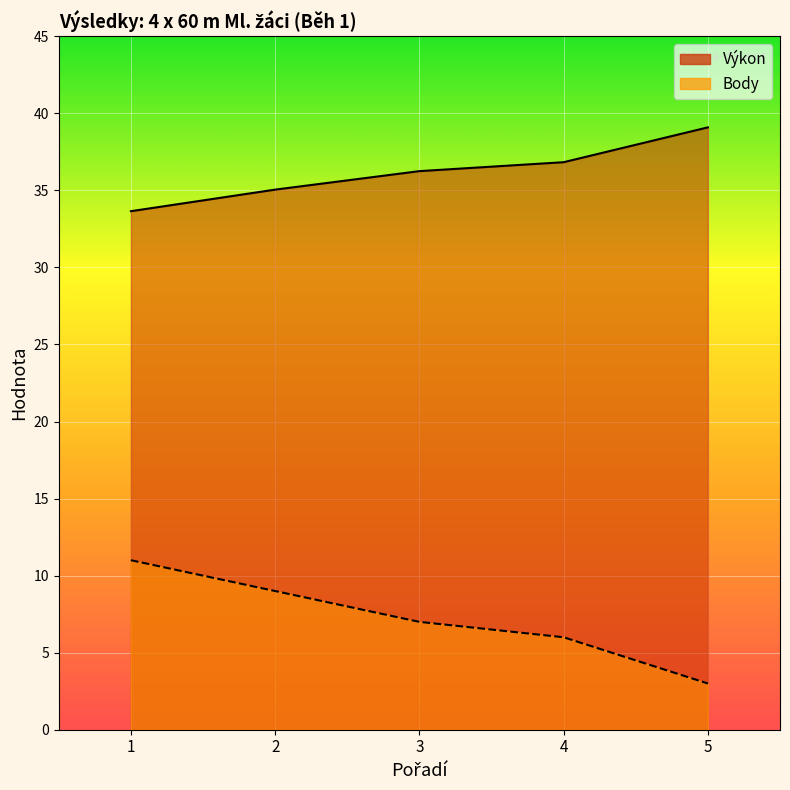

Rank the series at 2 from highest to lowest value.

Výkon, Body